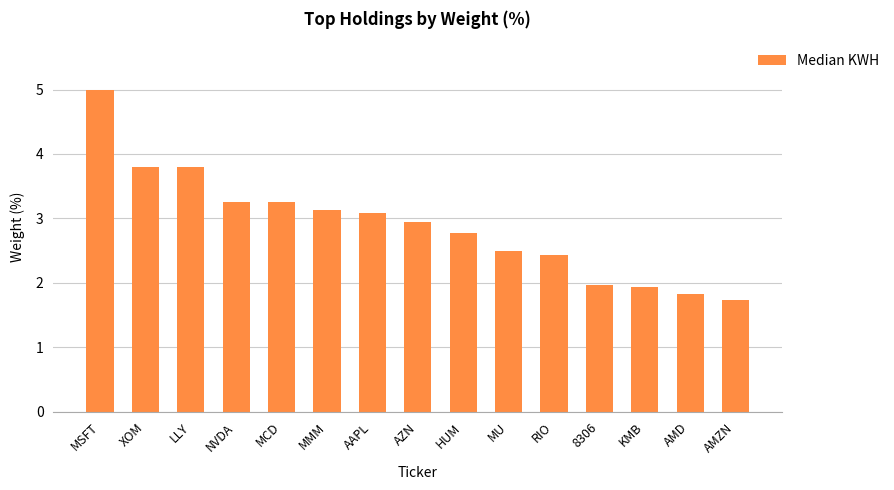

What is the label of the 6th bar from the left?

MMM